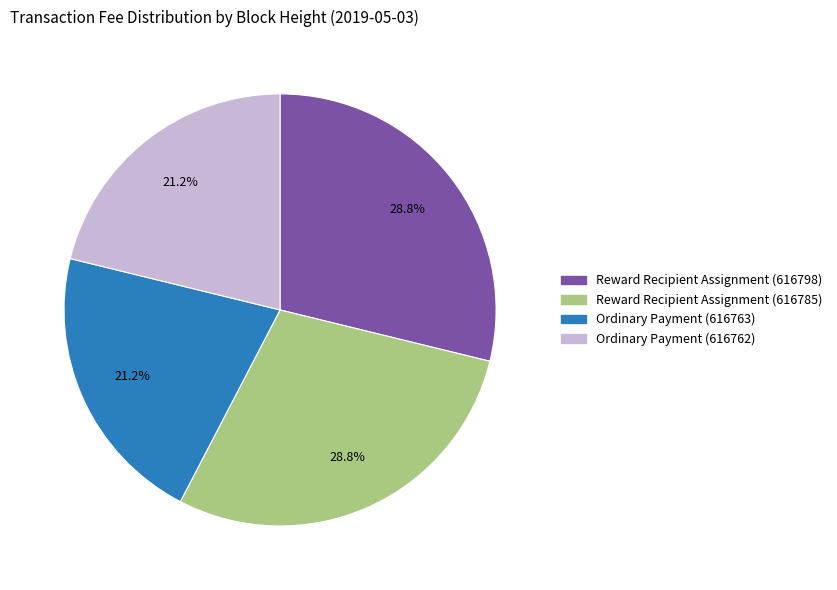

Does Ordinary Payment (616763) represent more than half of the total?

No